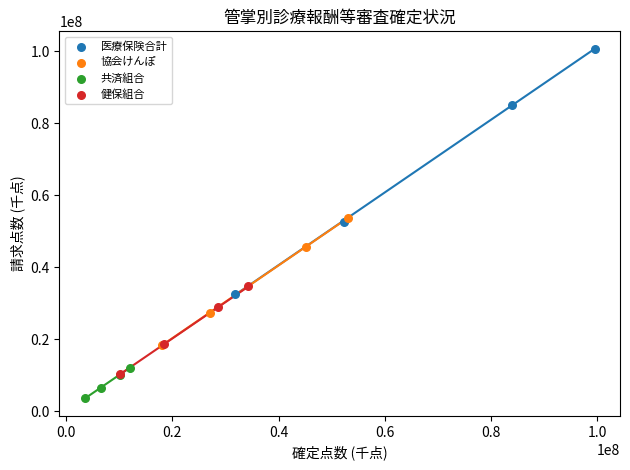

Which series contains the lowest Y value?

共済組合